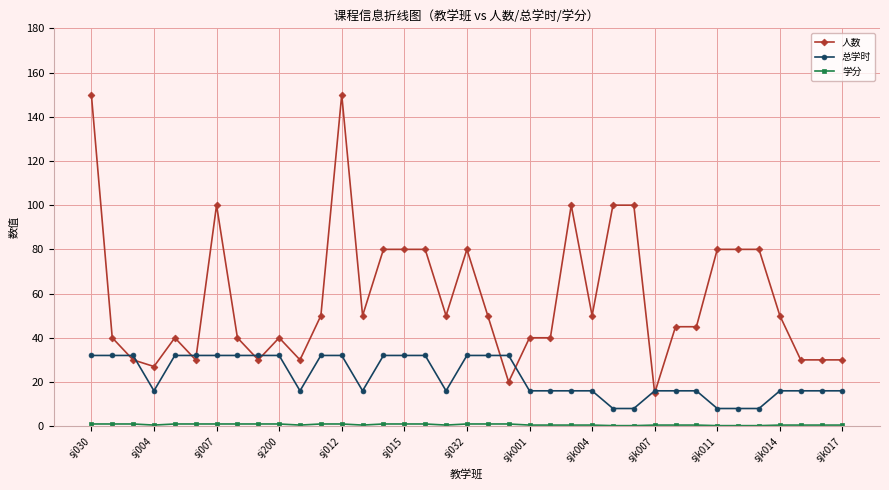

What is the maximum value shown in the chart?

150.0